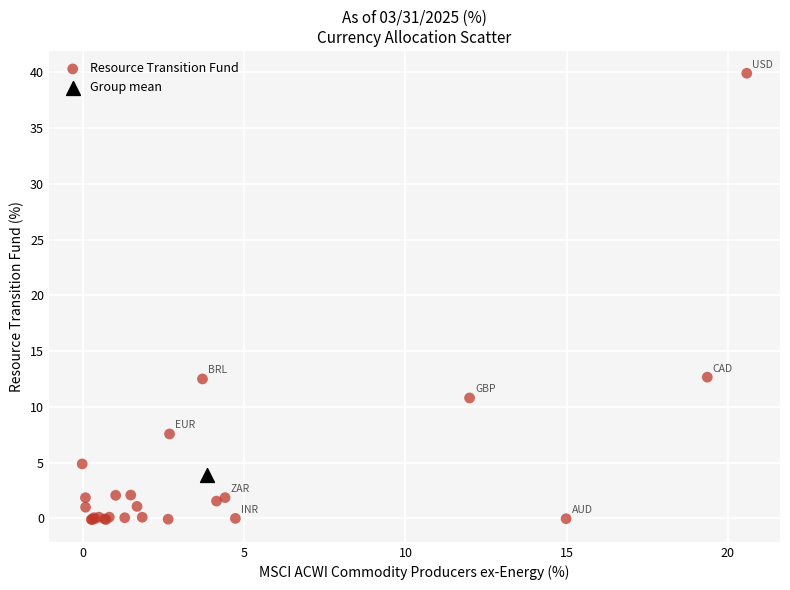

What are all the series names shown in the legend?

Resource Transition Fund, Group mean